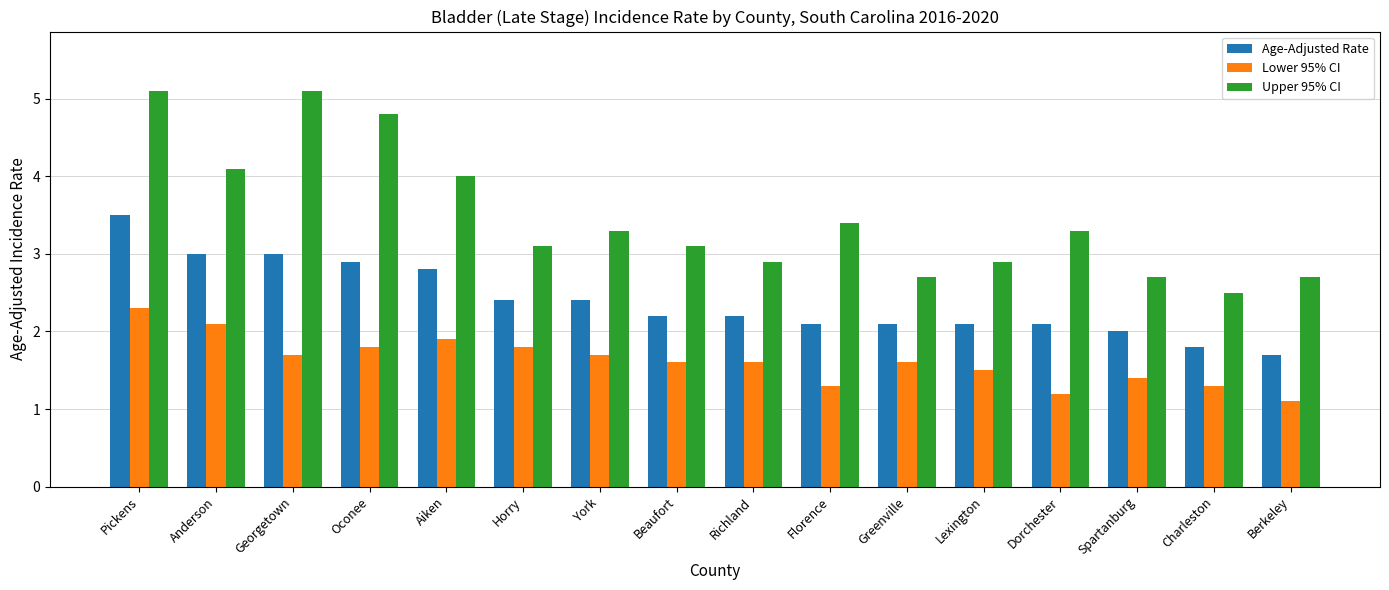

What is the label of the 4th bar from the left?

Oconee